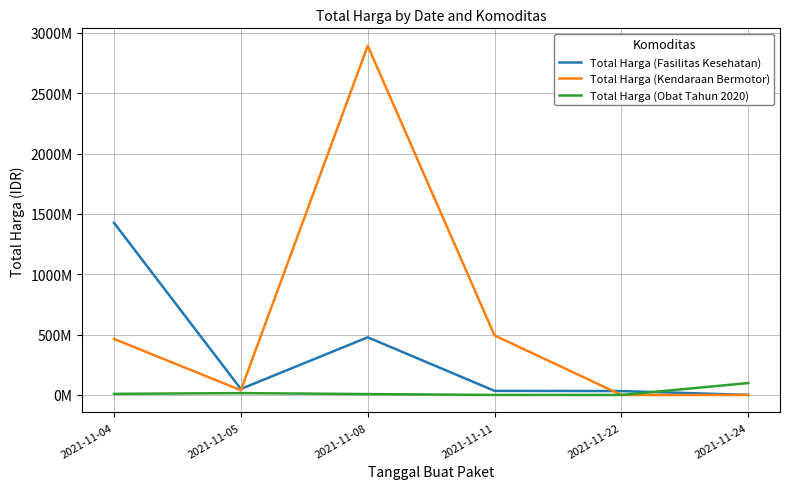

Where do Total Harga (Fasilitas Kesehatan) and Total Harga (Obat Tahun 2020) first cross each other?

2021-11-22 and 2021-11-24